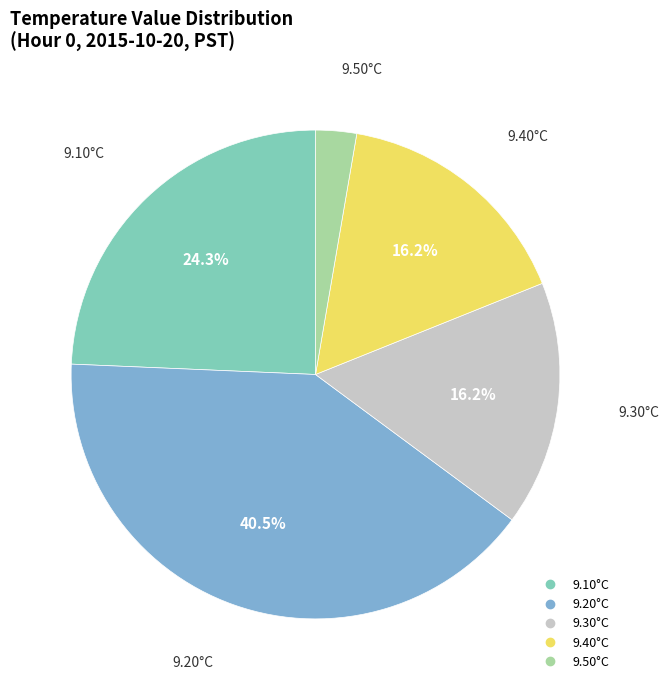

Does any single category account for the majority?

No